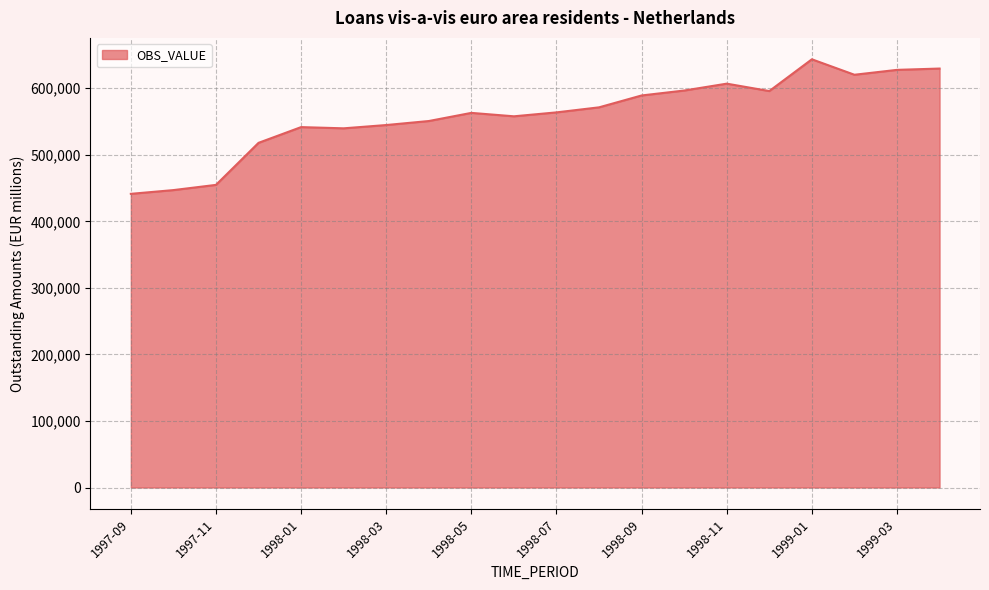

What is the minimum value shown in the chart?

441361